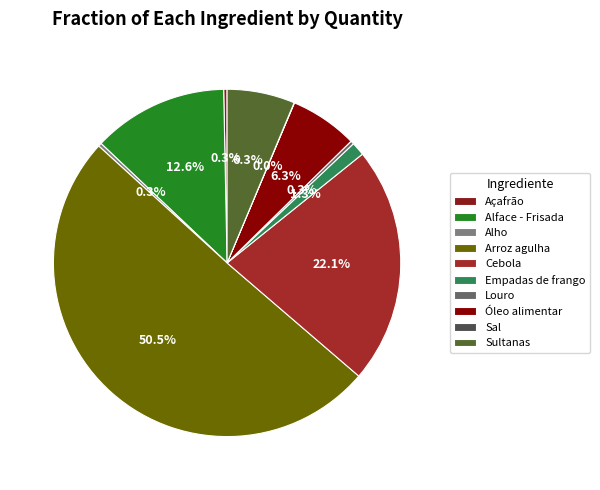

Which category has the biggest portion of the pie?

Arroz agulha